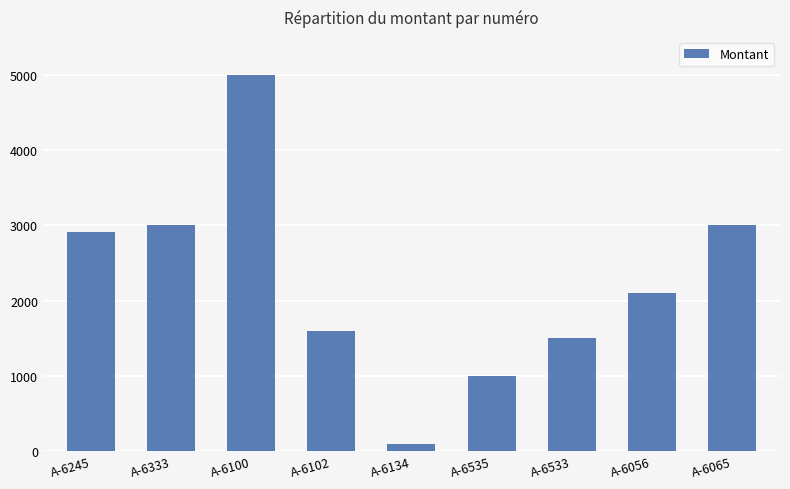

True or false: the data shows 1500.0 at A-6533.

True